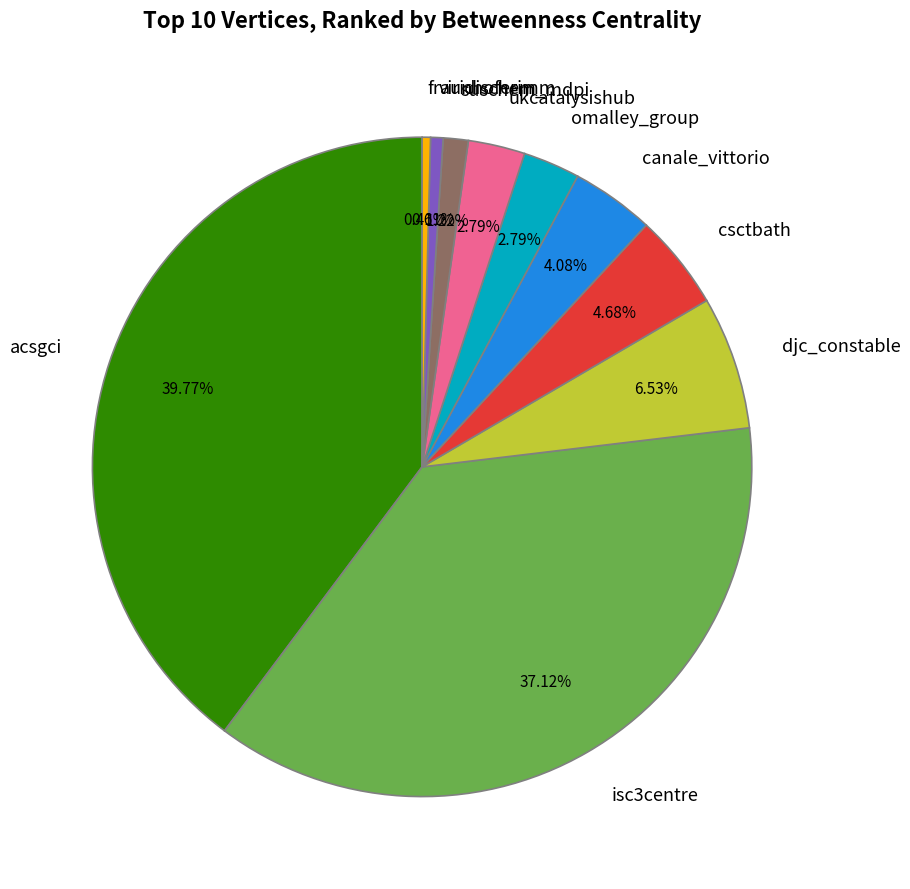

To the nearest percent, what percentage of the pie is ukcatalysishub?

3%